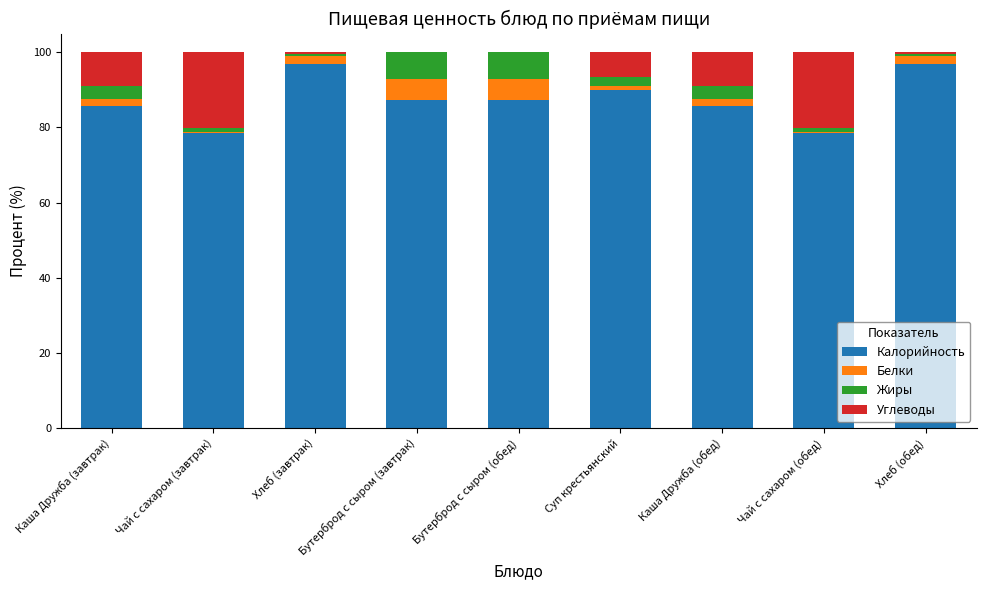

What is the highest value of the Калорийность series?

96.9